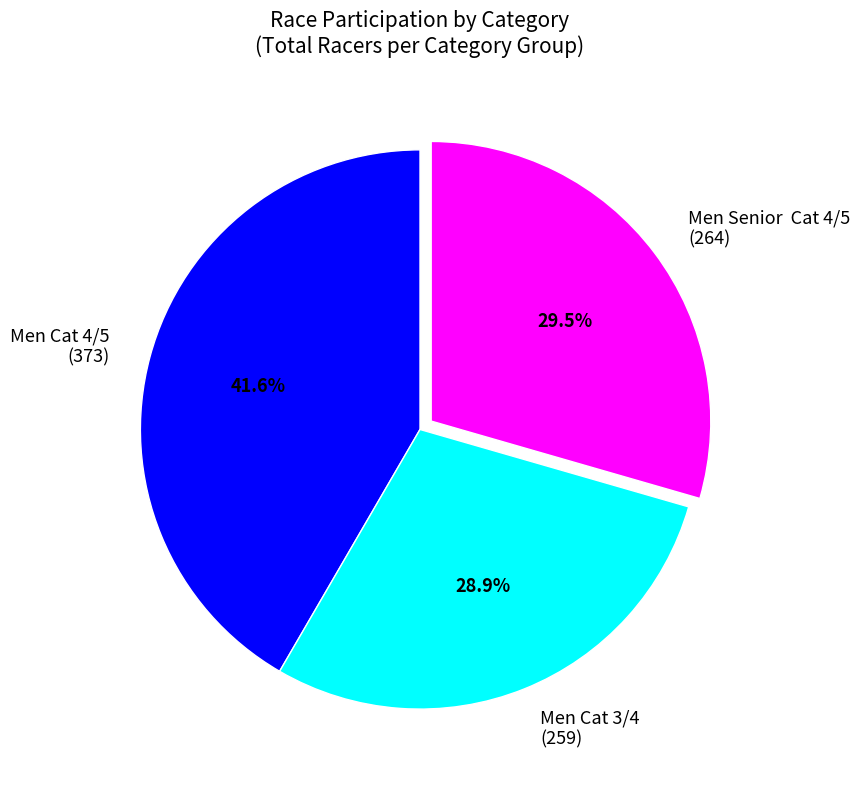

Which has a higher value, Men Cat 4/5 (373) or Men Senior Cat 4/5 (264)?

Men Cat 4/5 (373)